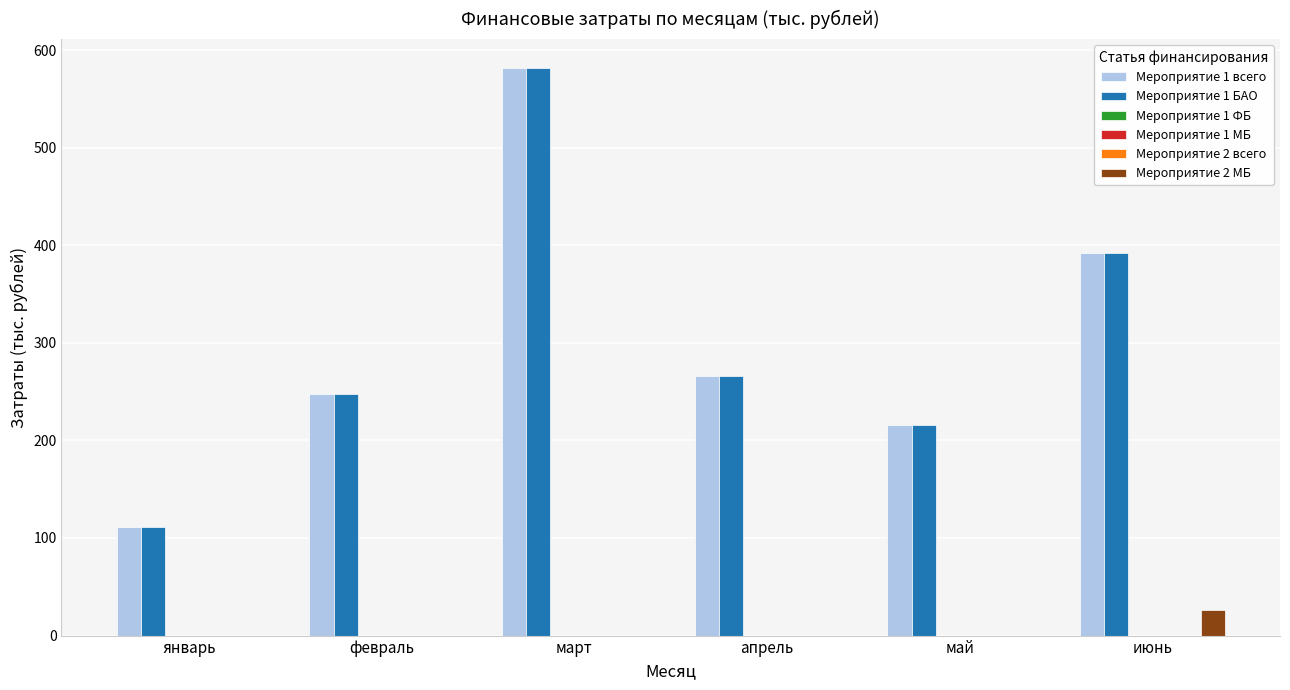

What is the spread (max minus min) of values at май?

215.7